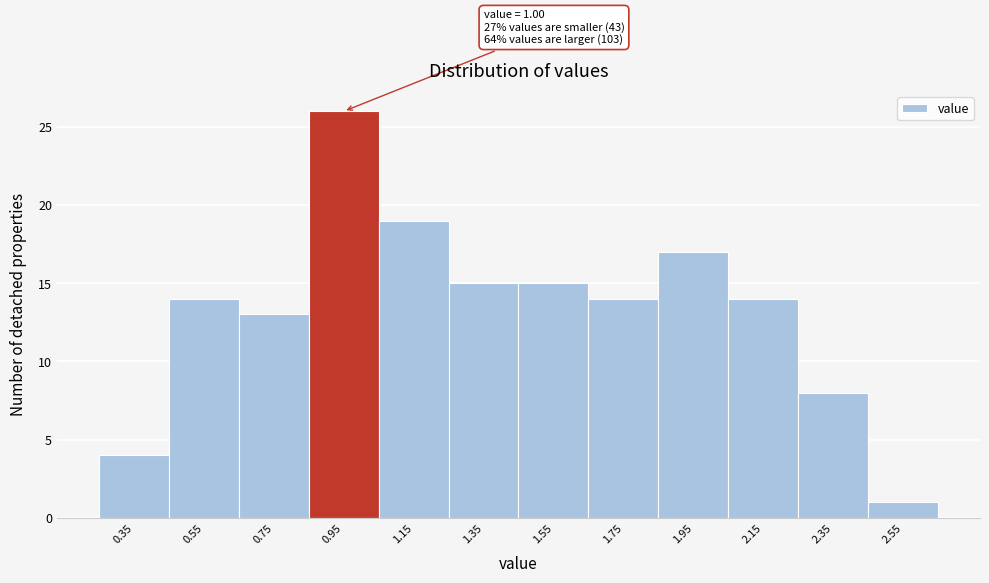

Over which range of the x-axis is the bar tallest?

0.85 to 1.05